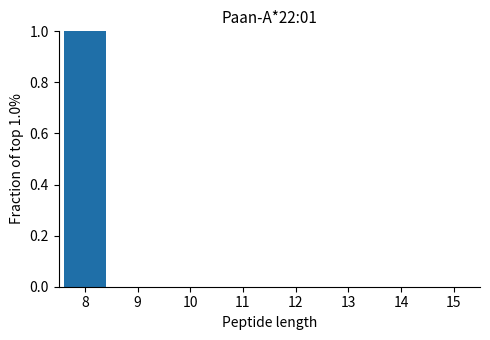

Reading left to right, list all the values displayed in this chart.

8=1	9=0	10=0	11=0	12=0	13=0	14=0	15=0